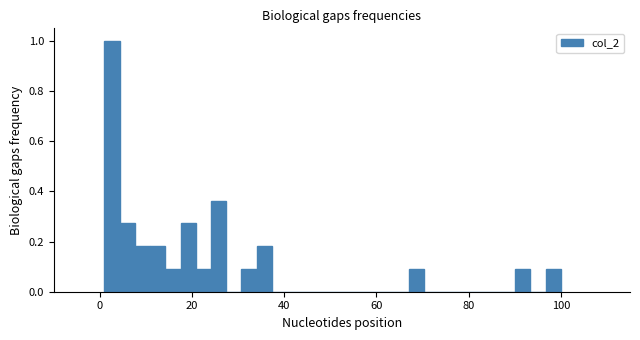

Read against the x-axis, roughly where is the centre of the tallest bar?

2